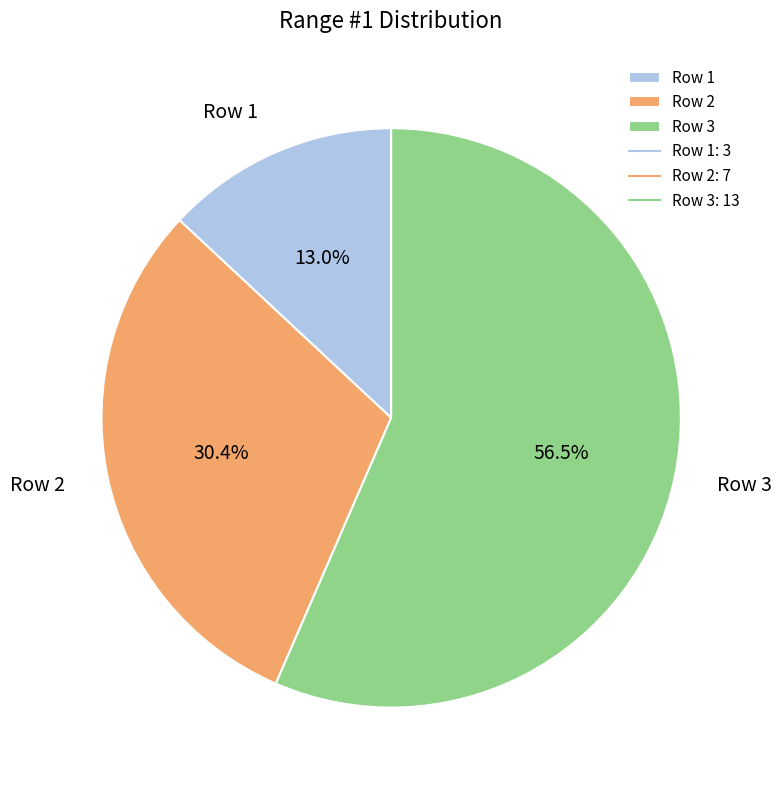

What is the ratio of the value at Row 1 to the value at Row 2?

0.4